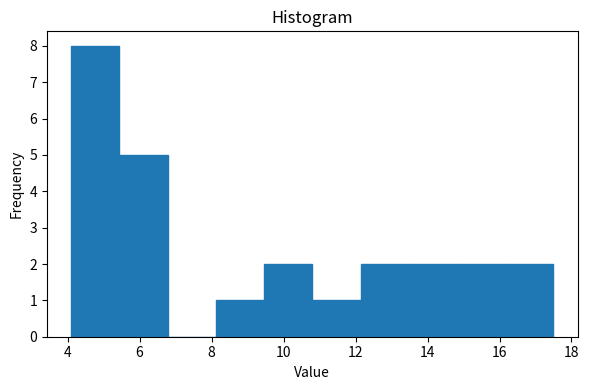

Reading left to right, list every bar in this chart as the range it spans on the x-axis followed by its height. Neither the bar edges nor the heights are printed on the chart, so give them approximately, as read against the axes.

4.10 to 5.44: 8
5.44 to 6.78: 5
6.78 to 8.12: 0
8.12 to 9.46: 1
9.46 to 10.80: 2
10.80 to 12.14: 1
12.14 to 13.48: 2
13.48 to 14.82: 2
14.82 to 16.16: 2
16.16 to 17.50: 2